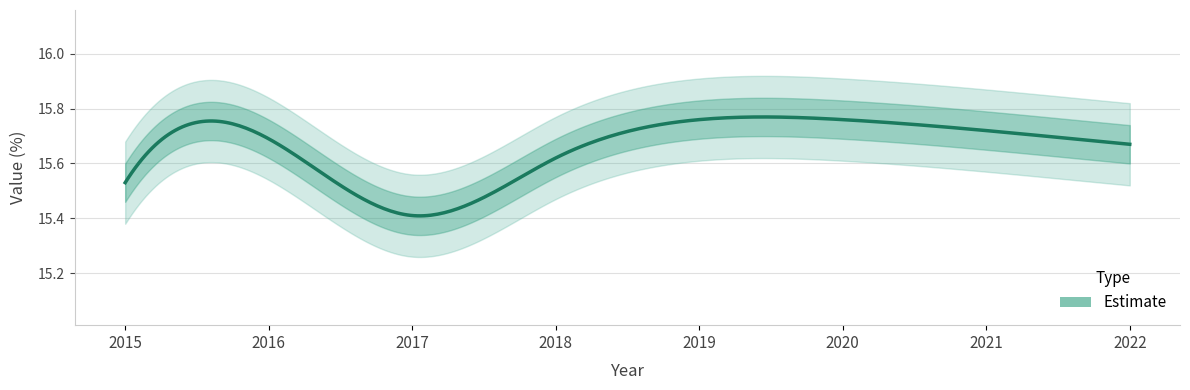

True or false: the data shows 24.9 at 2017.

False